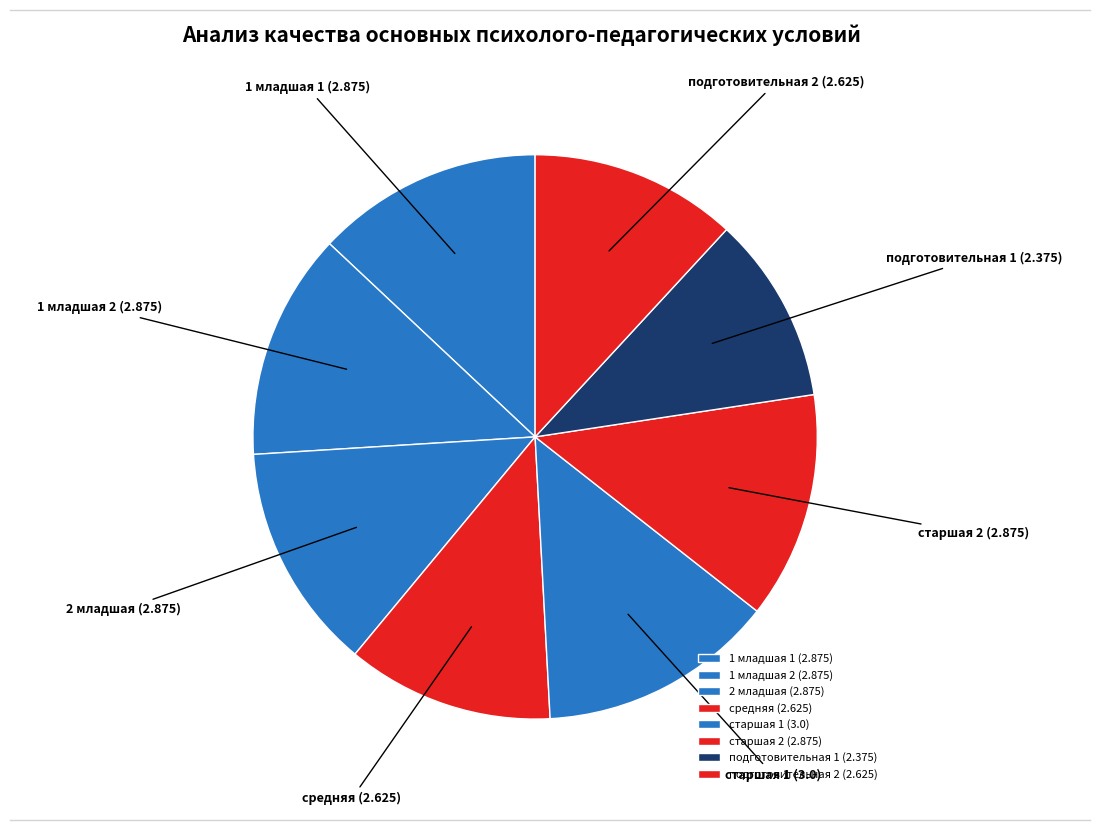

Which slice is the smallest?

подготовительная 1